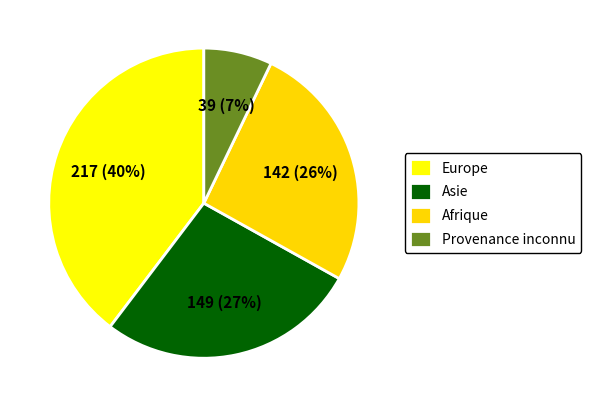

To the nearest percent, what is the combined percentage of Provenance inconnu and Europe?

47%